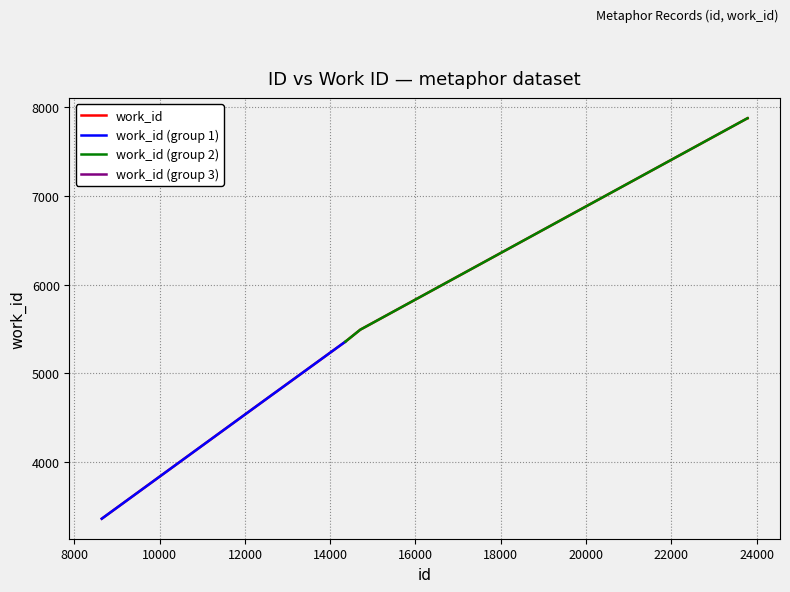

Rank the categories by value from lowest to highest.

8642, 12694, 12695, 14357, 14705, 23789, 23790, 23792